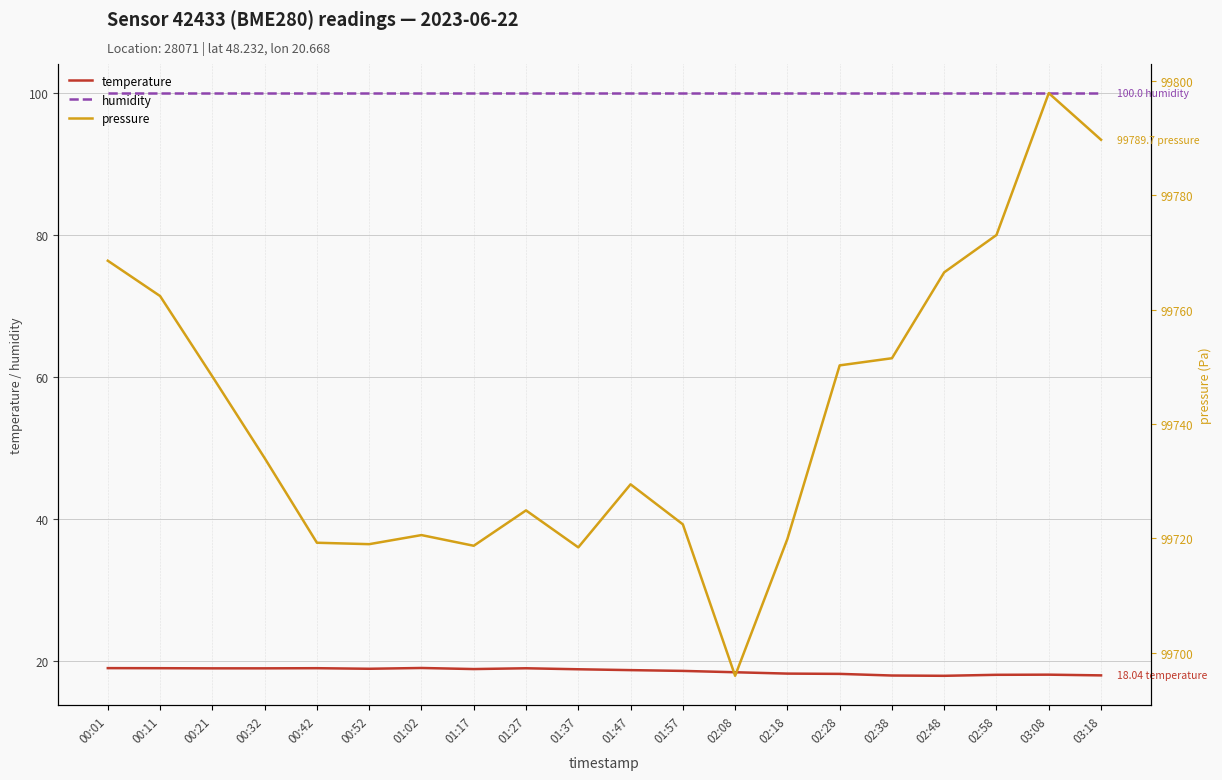

Where is pressure nearest to the value 99746?

00:21